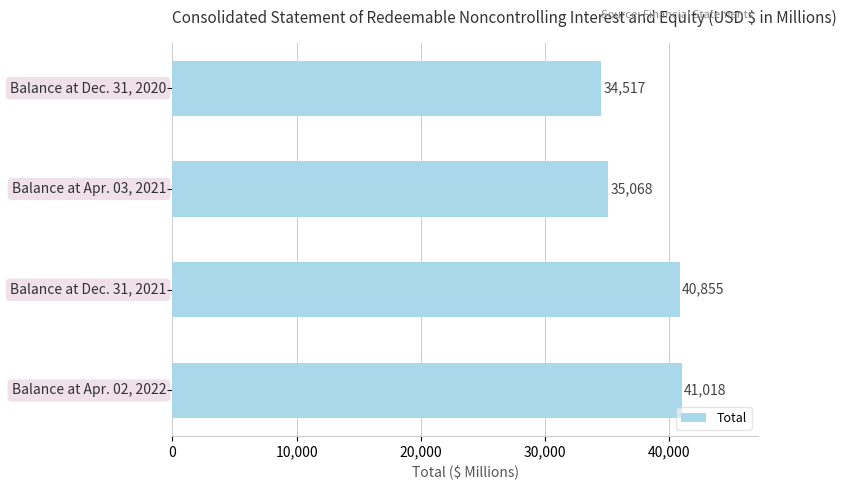

How many categories are shown in the chart?

4